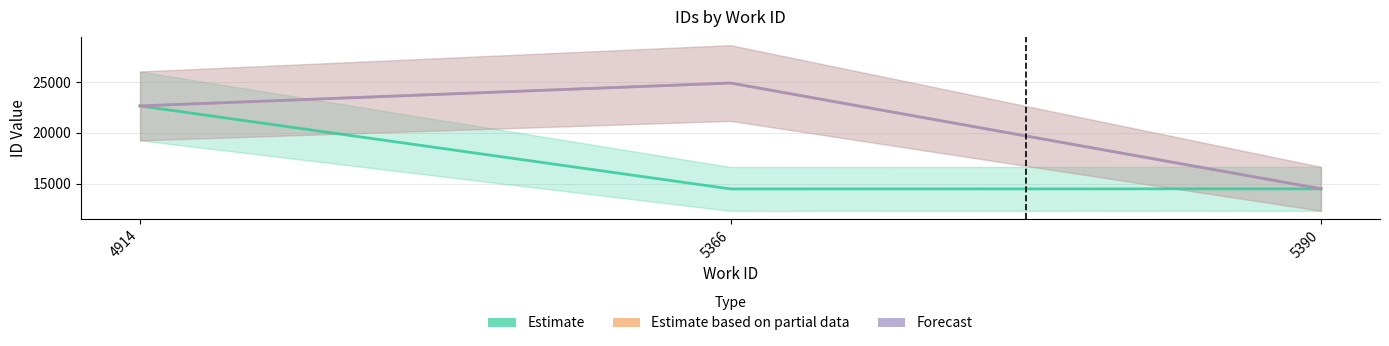

What is the total value across all series at 4914?

67998